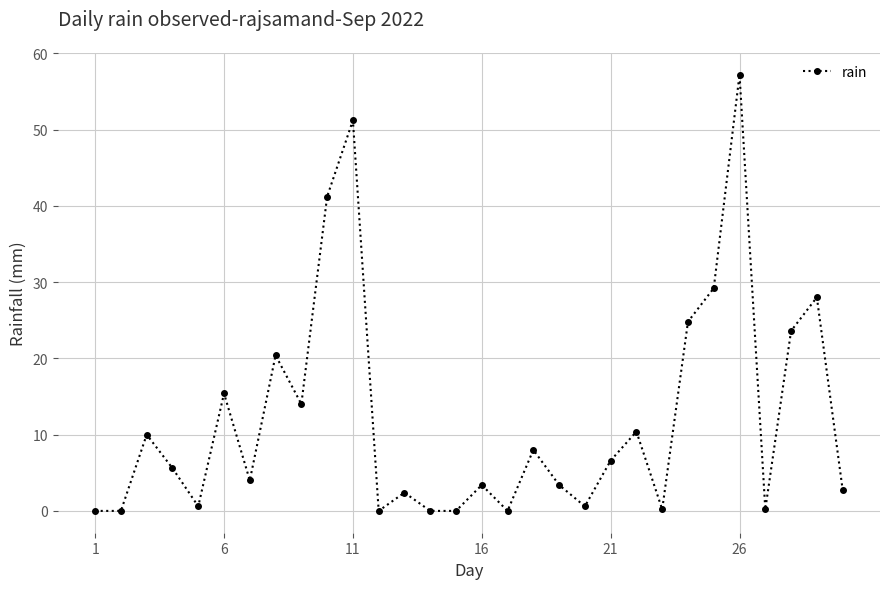

How many points are higher than both their immediate neighbors (excluding endpoints)?

10